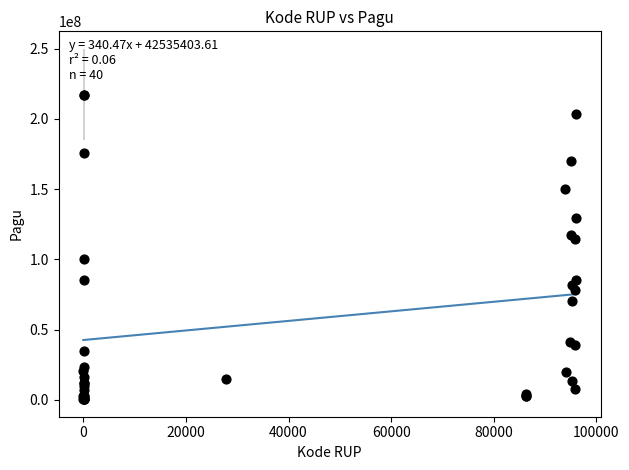

What Y value in the scatter plot is closest to 108830000?

114296000